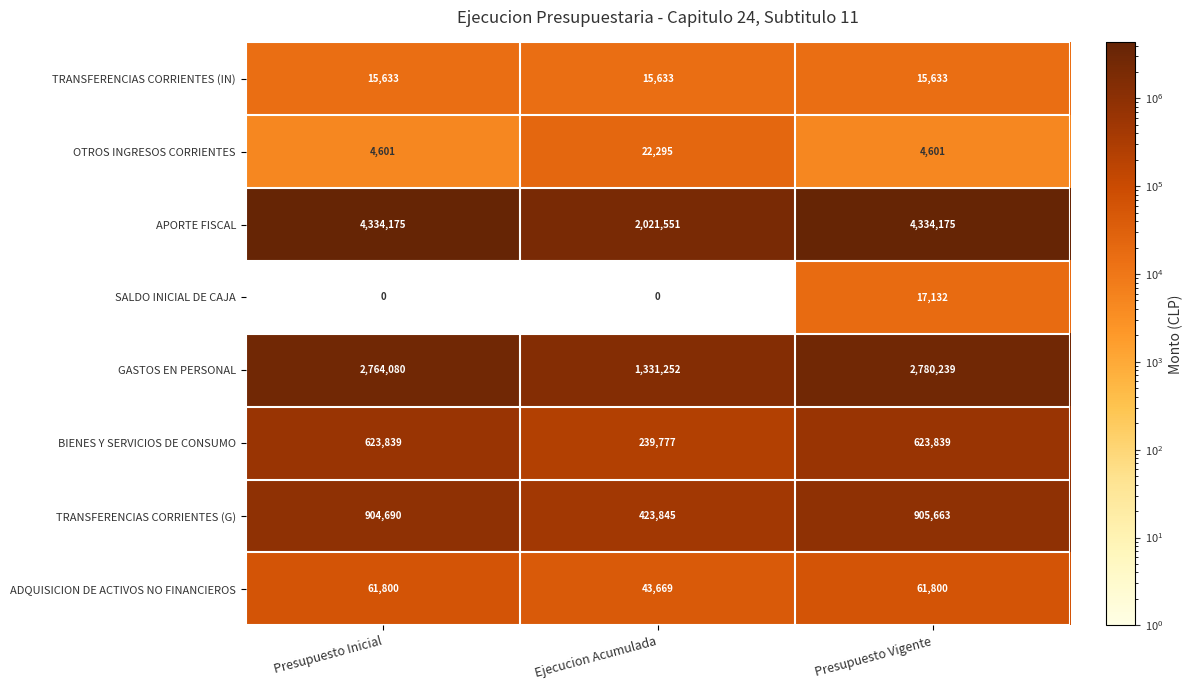

At which category is the sum across all series the highest?

Presupuesto Vigente